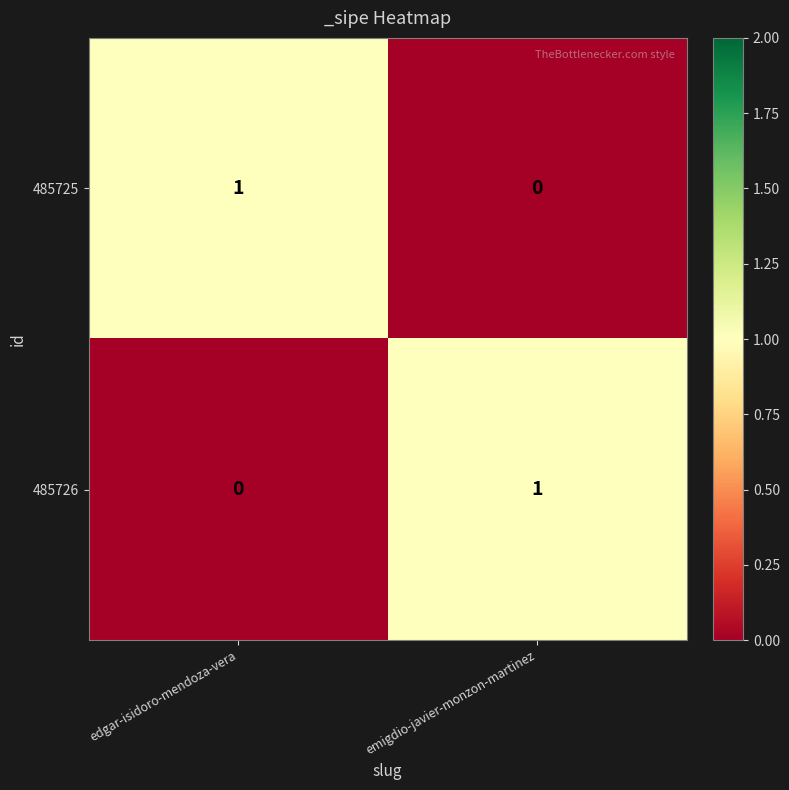

The value of 485726 at edgar-isidoro-mendoza-vera is 0. True or false?

True